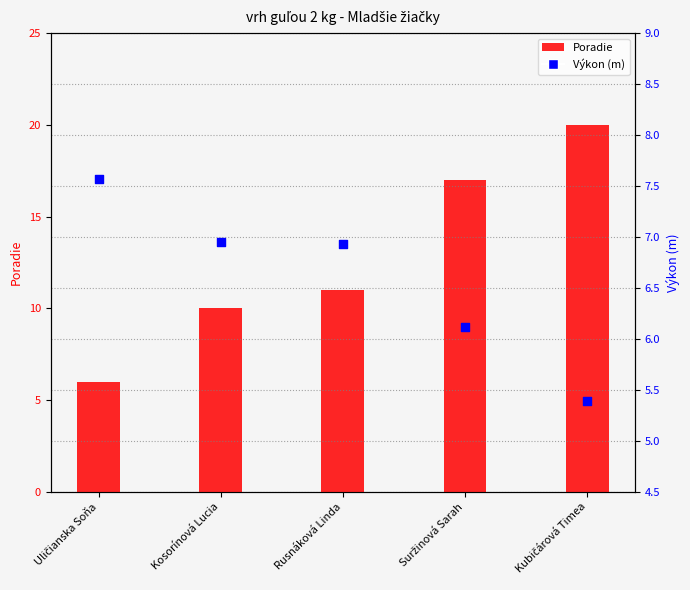

What are all the series names shown in the legend?

Poradie, Výkon (m)